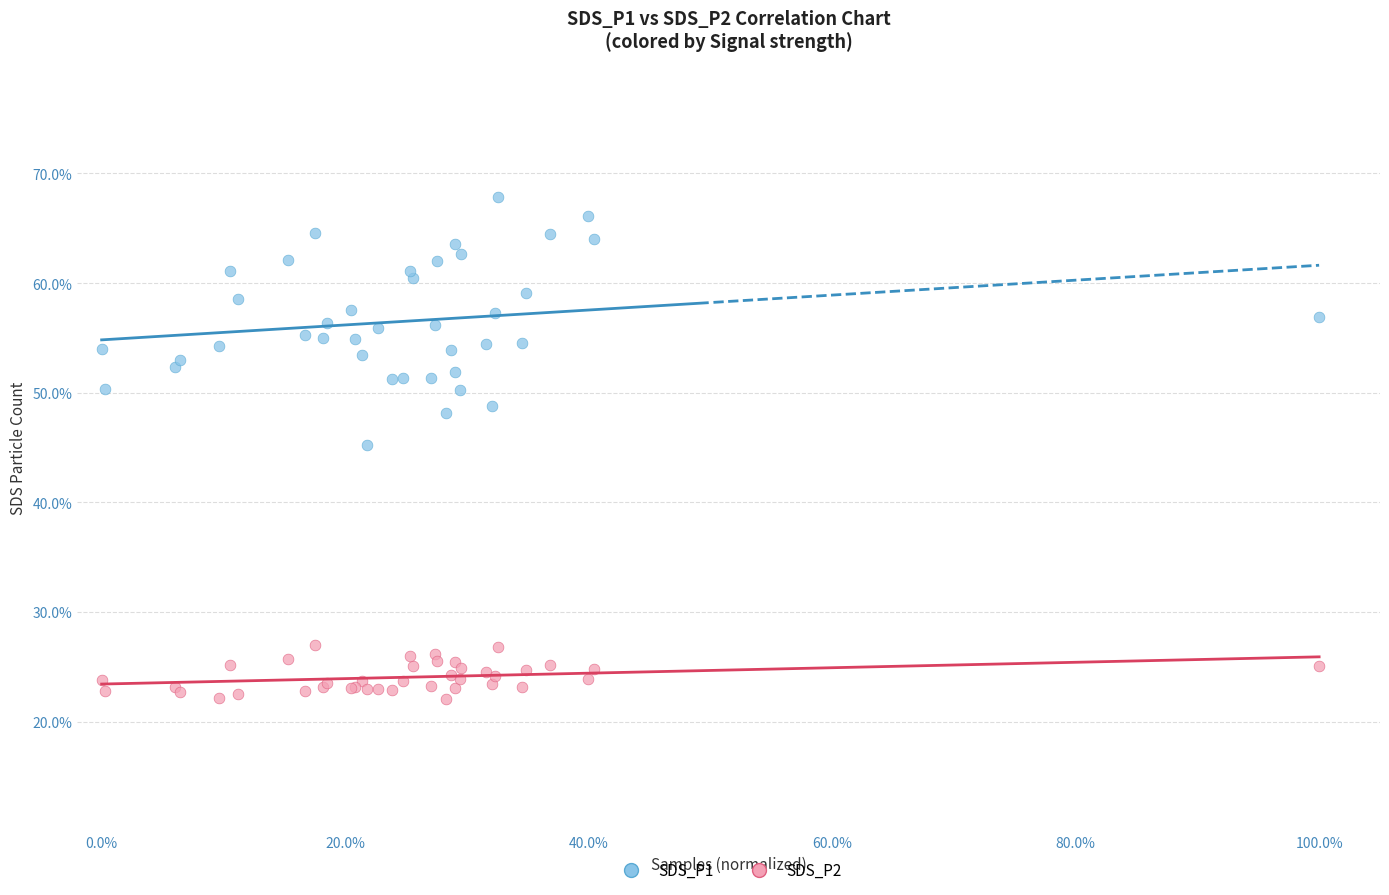

What is the X range (max minus min) for the scatter plot?

1.0